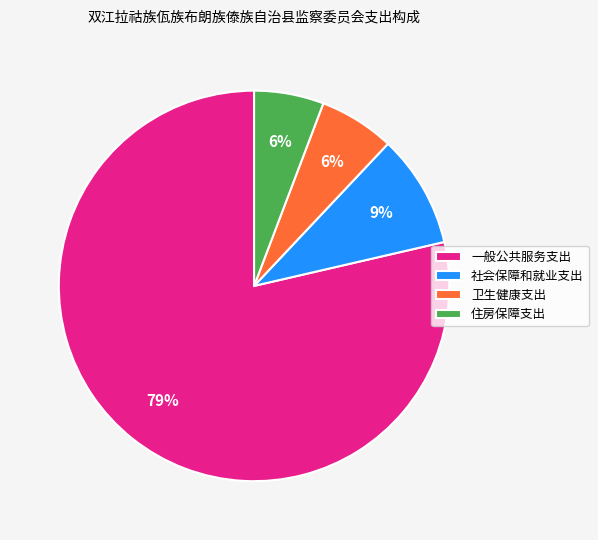

Which has a higher value, 住房保障支出 or 一般公共服务支出?

一般公共服务支出